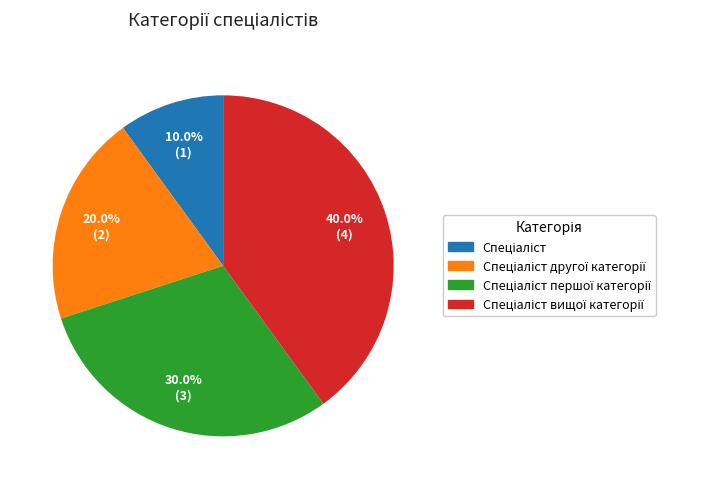

Is there a majority slice in this chart?

No